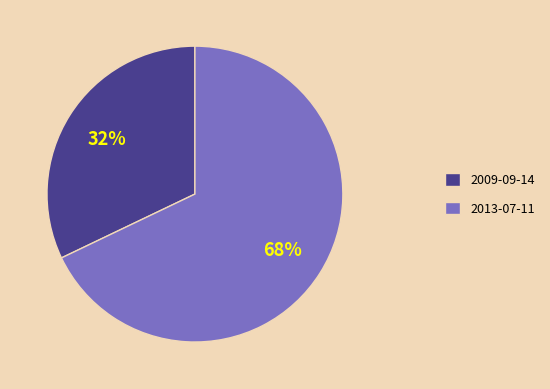

Which slice is the largest?

2013-07-11